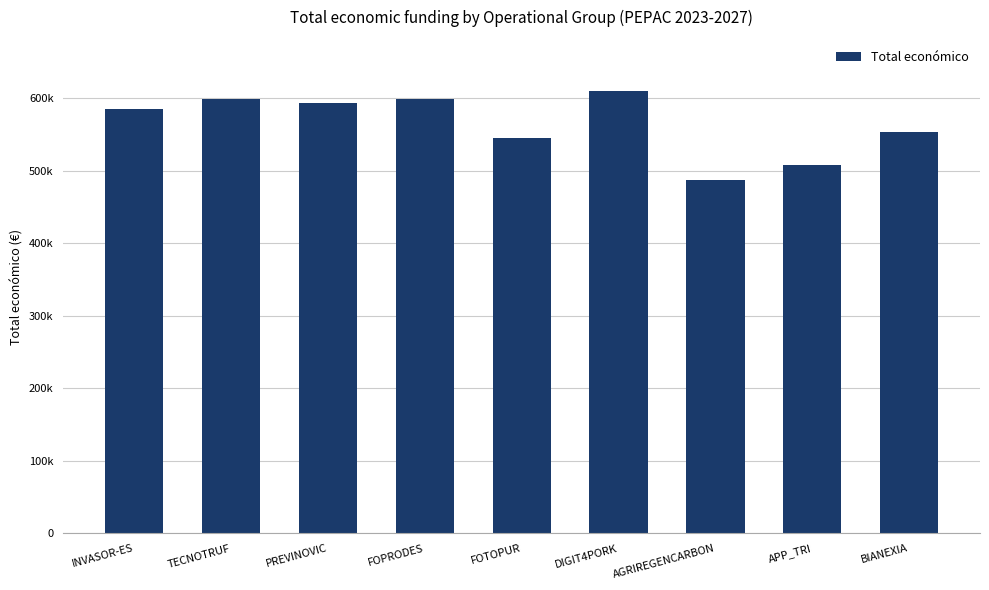

Reading left to right, list all the values displayed in this chart.

INVASOR-ES=585346	TECNOTRUF=599131	PREVINOVIC=593715	FOPRODES=599211	FOTOPUR=544746	DIGIT4PORK=609206	AGRIREGENCARBON=486756	APP_TRI=507255	BIANEXIA=553196